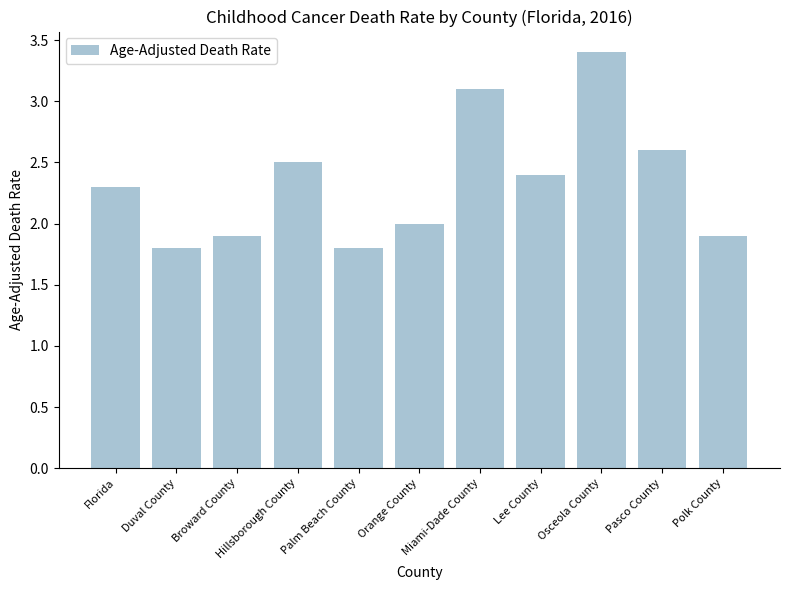

Reading right to left, transcribe all the data shown in this chart.

1.9	2.6	3.4	2.4	3.1	2.0	1.8	2.5	1.9	1.8	2.3